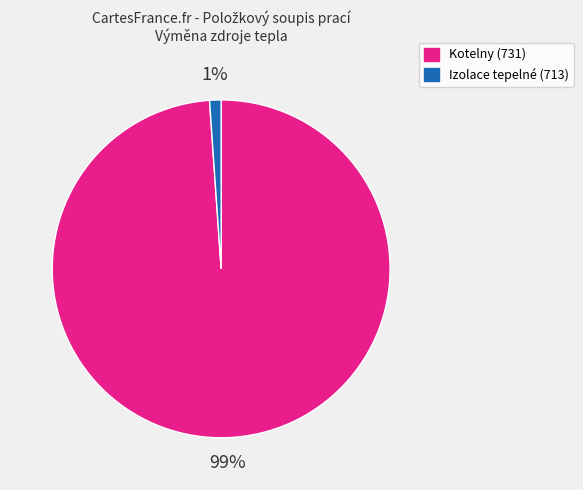

Is there any slice that represents more than half of the pie?

Yes